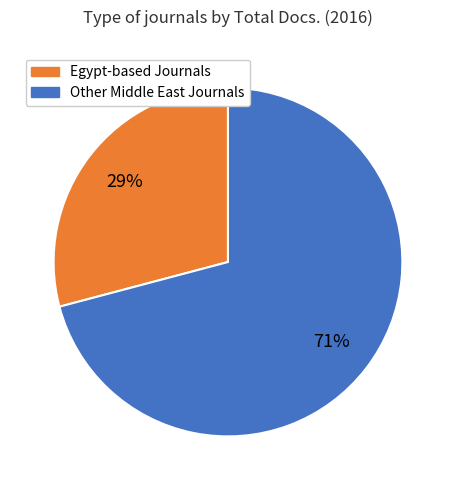

Is there any slice that represents more than half of the pie?

Yes